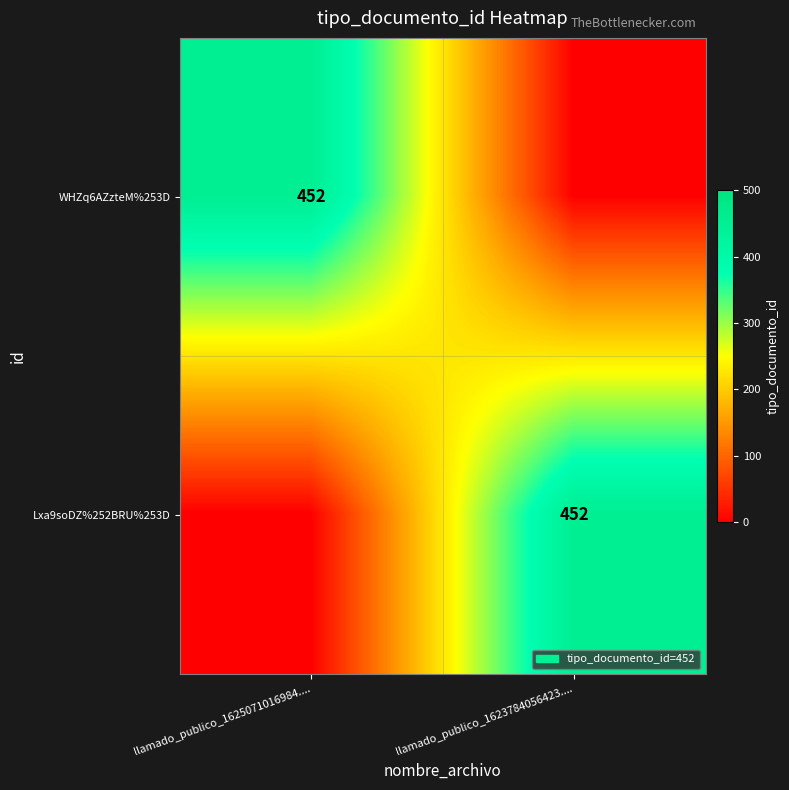

The WHZq6AZzteM%253D series shows 793 at llamado_publico_1625071016984..... True or false?

False